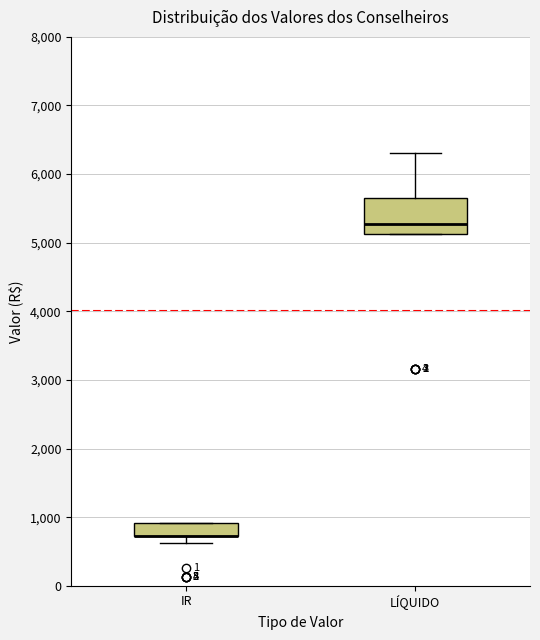

Comparing the boxes themselves (not the whiskers), which one is the tallest?

LÍQUIDO